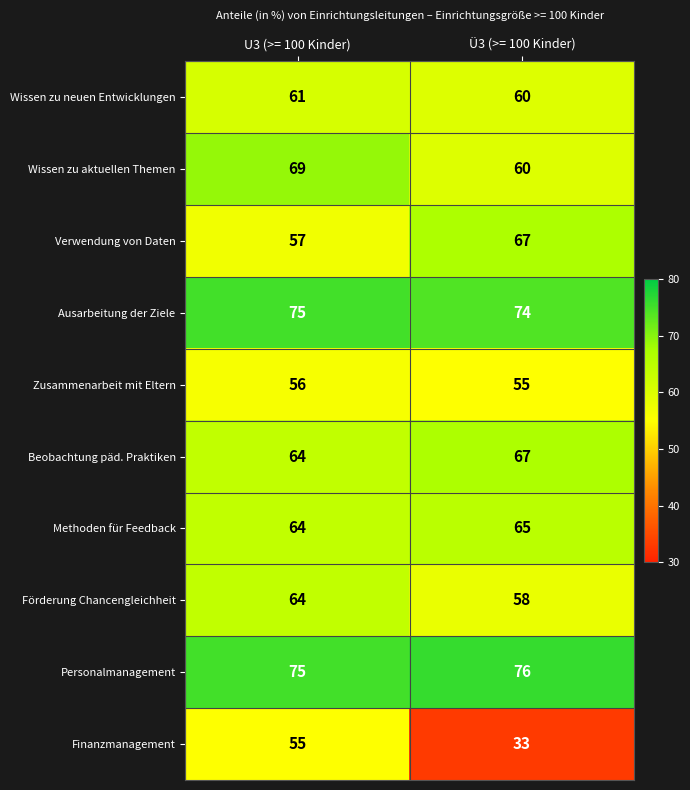

Count the number of data series in this chart.

10